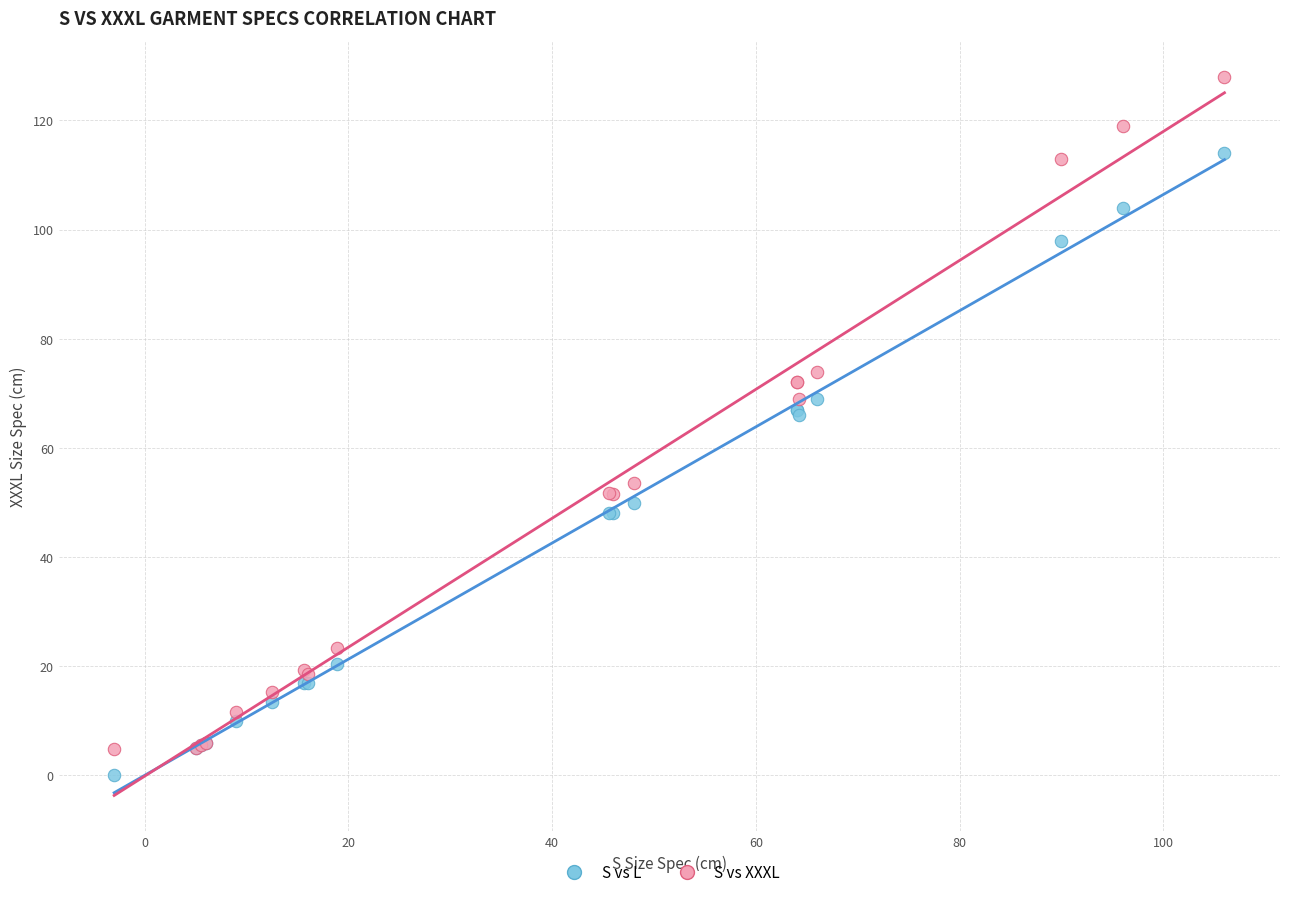

Which series reaches the minimum Y coordinate?

S vs L